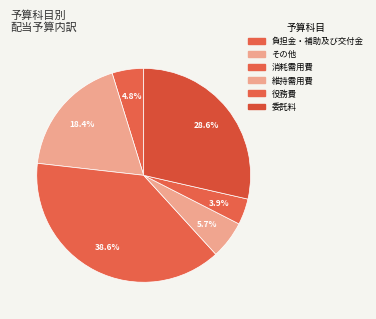

How many slices are in this pie chart?

6